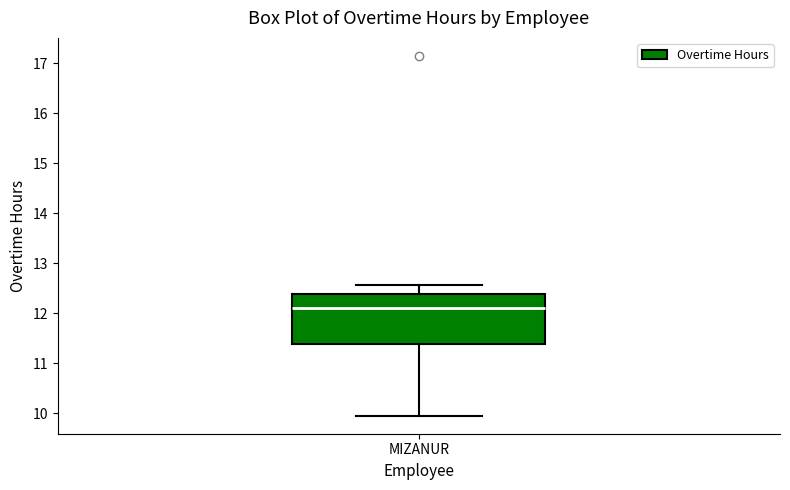

Transcribe this box plot: give where the median line is, the range the box spans, and where the two whiskers end, as read against the y-axis. The values are not printed on the chart, so give them approximately, as read against the axis.

median 12.1, box 11.4 to 12.4, whiskers 10.0 to 12.6